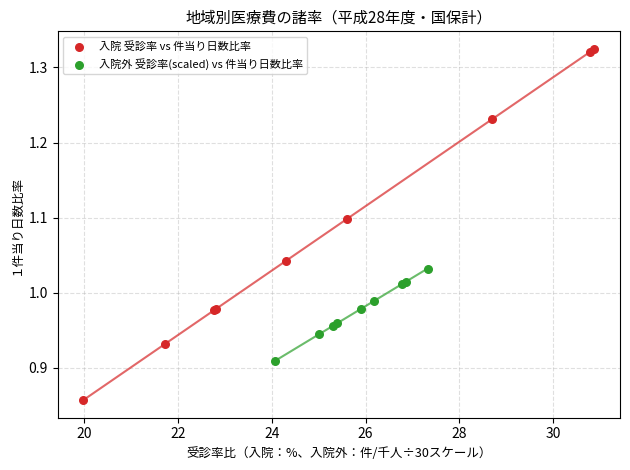

Which series reaches the maximum Y coordinate?

入院 受診率 vs 件当り日数比率